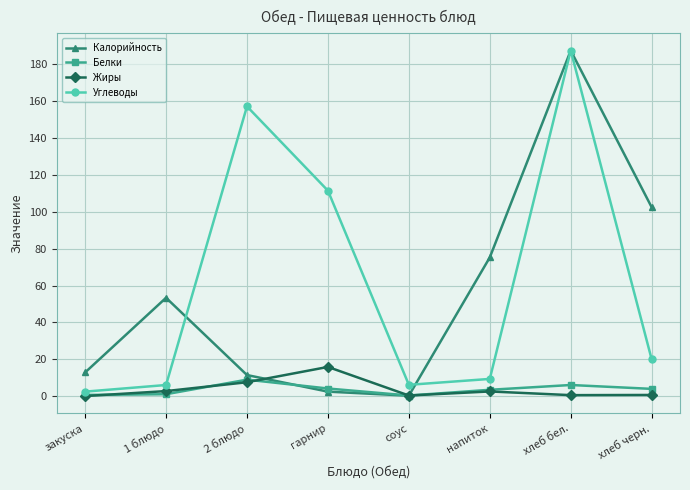

The value of Калорийность at гарнир is 2.5. True or false?

True